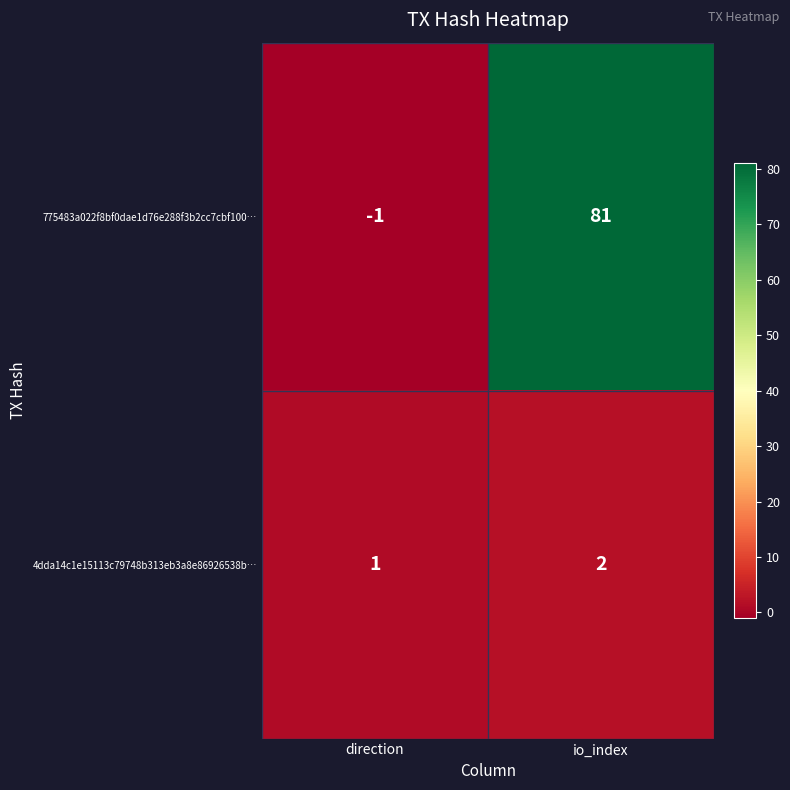

What is the greatest value displayed?

81